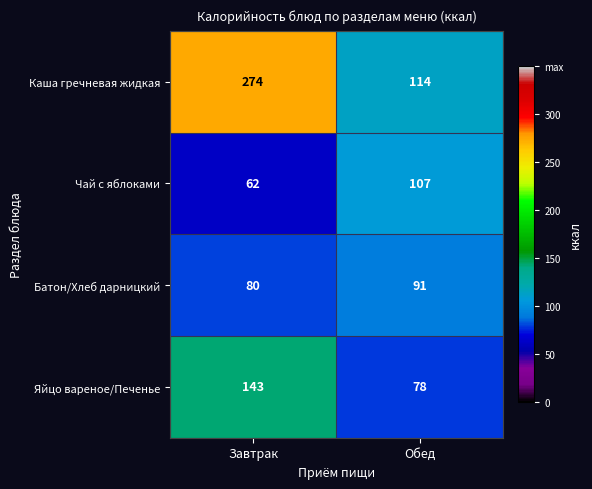

Rank the series at Обед from highest to lowest value.

Каша гречневая жидкая, Чай с яблоками, Батон/Хлеб дарницкий, Яйцо вареное/Печенье